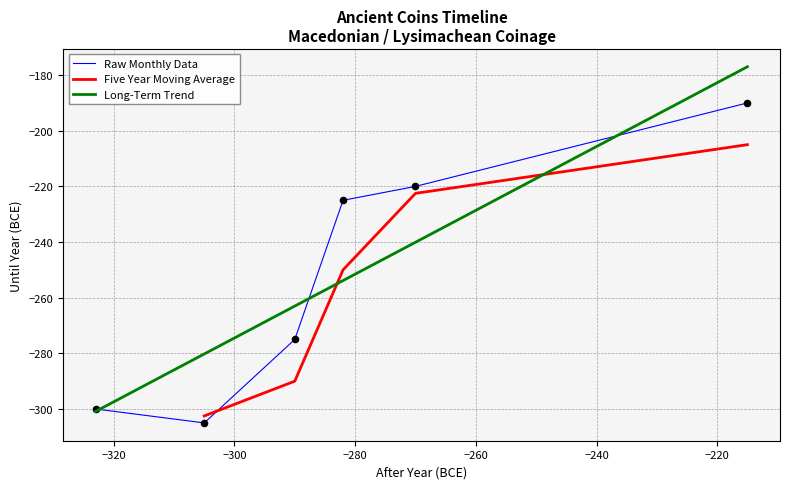

What is the minimum value for Raw Monthly Data?

-305.0